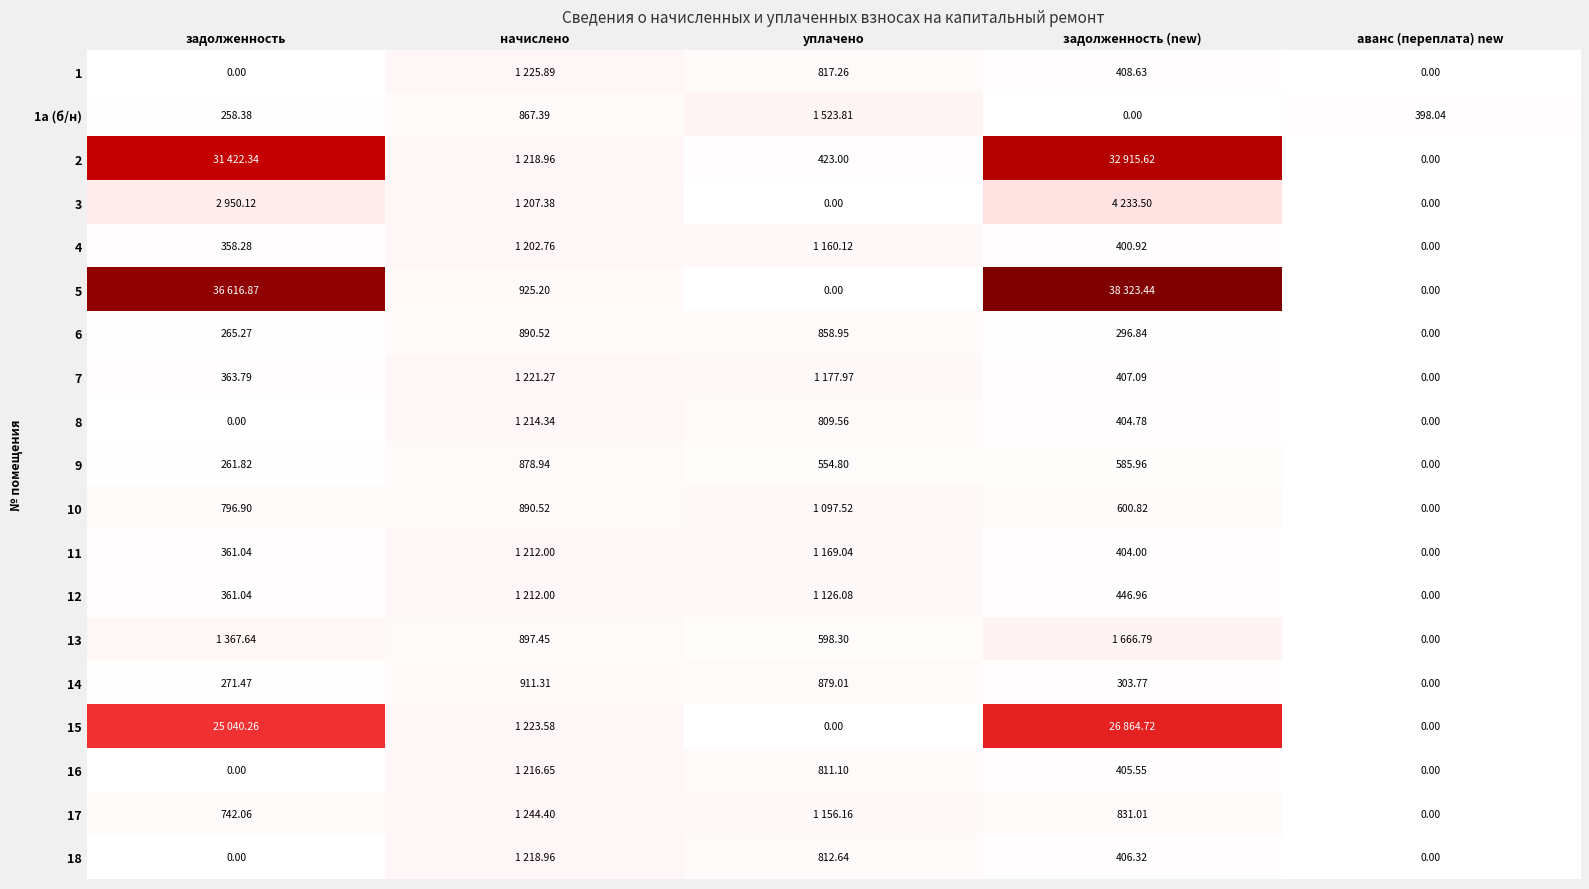

At which label is 14 closest to 455?

задолженность (new)